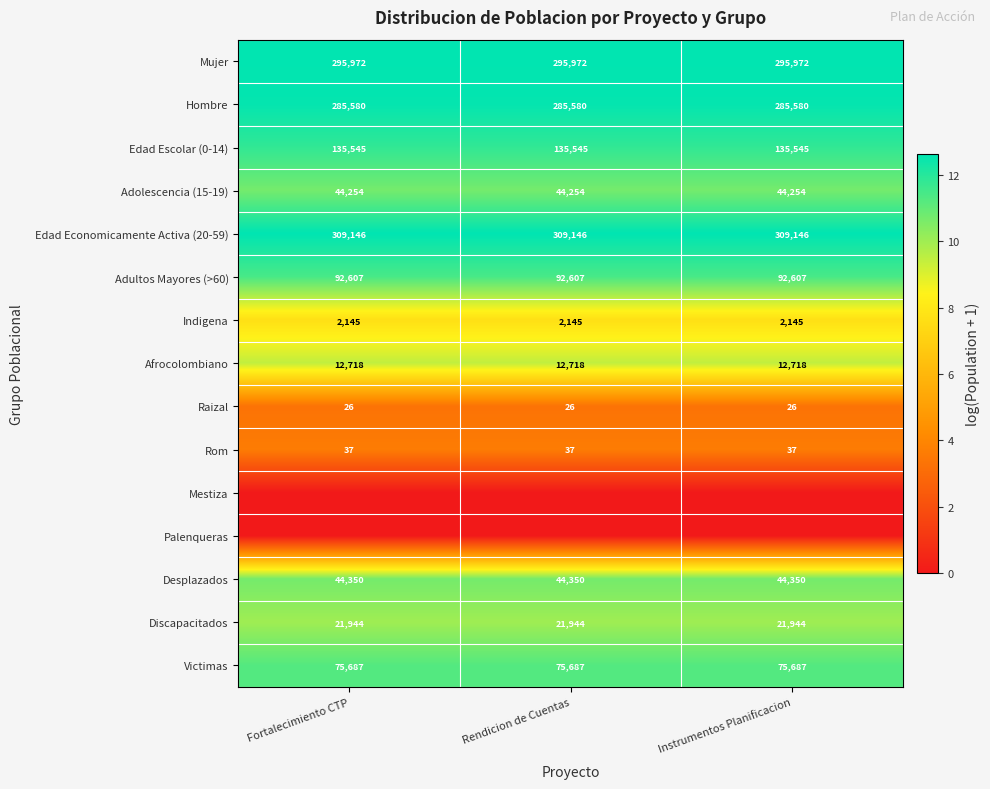

How many series are shown in this chart?

15